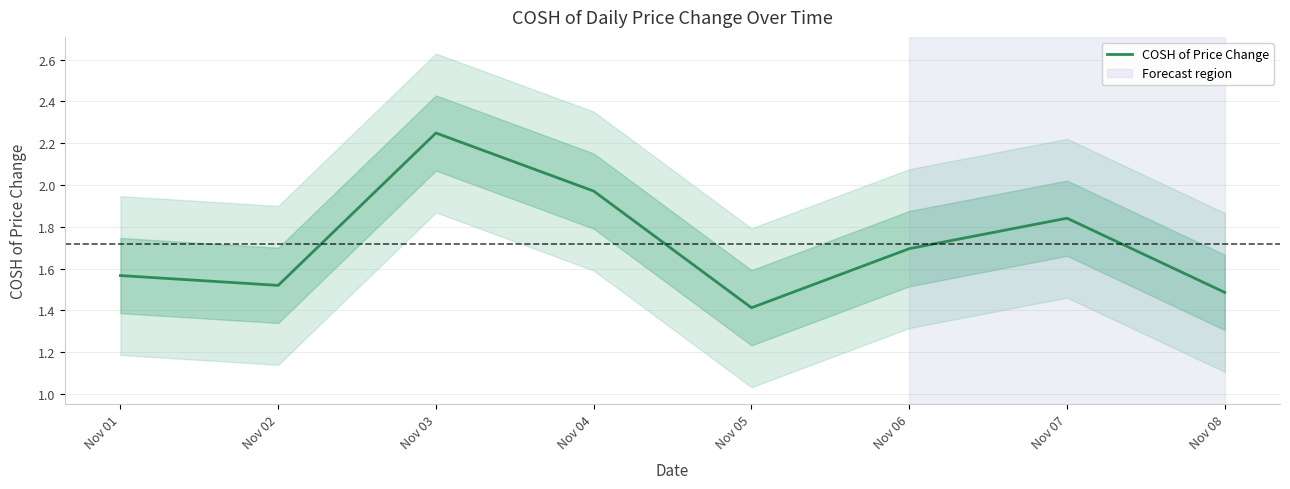

How many interior local peaks (higher than both neighbors) does the data have?

2